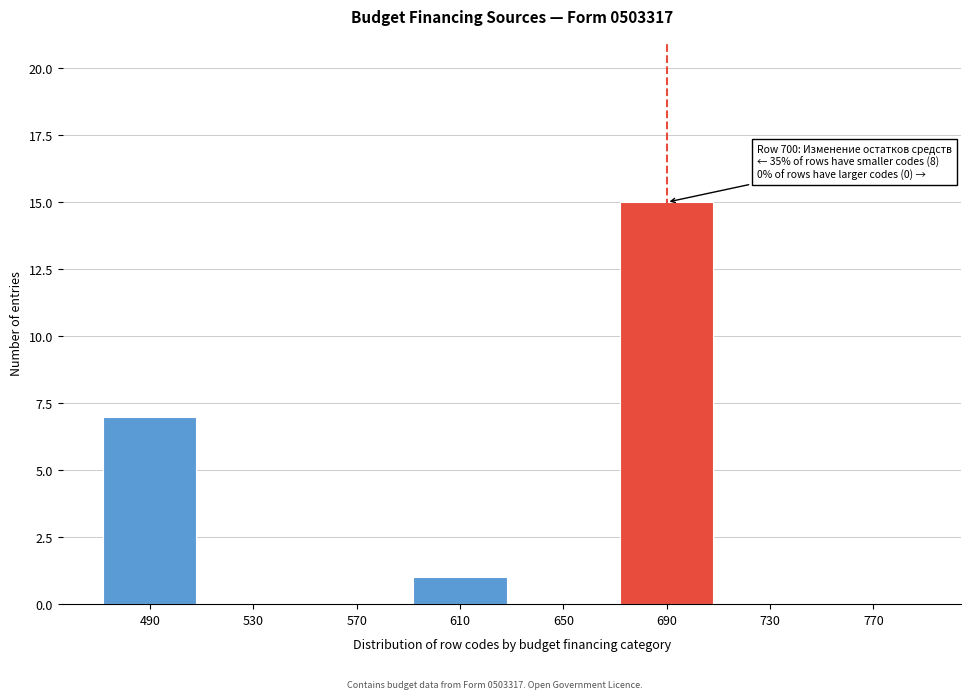

Reading left to right, what are all the values shown in this chart?

490=7	530=0	570=0	610=1	650=0	690=15	730=0	770=0